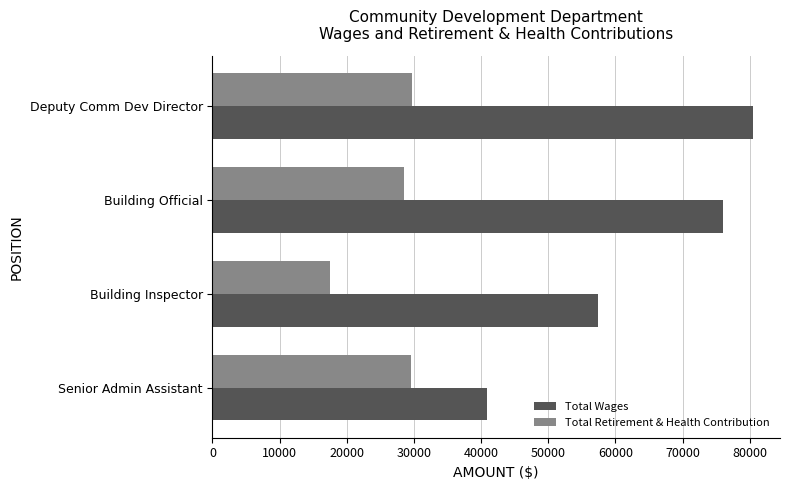

At how many categories does at least one series exceed 25940?

4